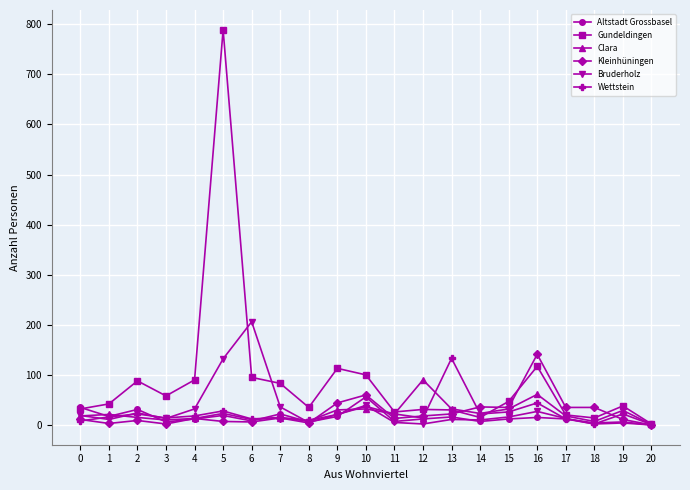

True or false: Bruderholz has more than 1 interior local peaks.

True